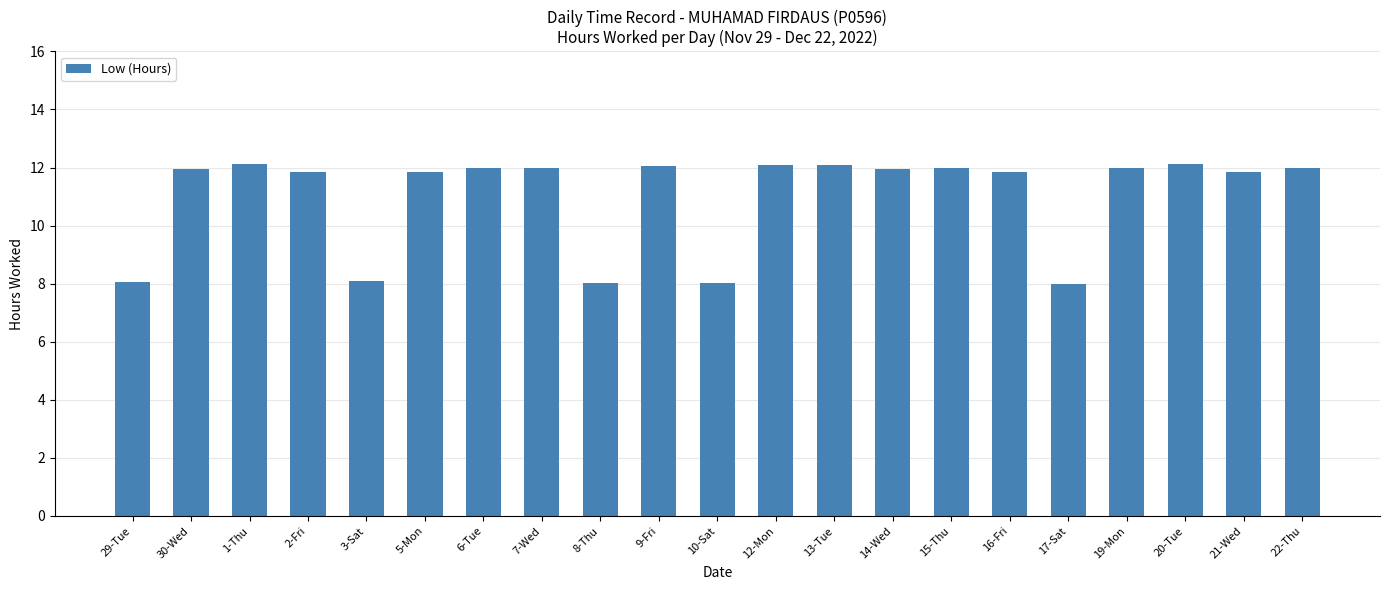

What is the maximum value shown in the chart?

12.1